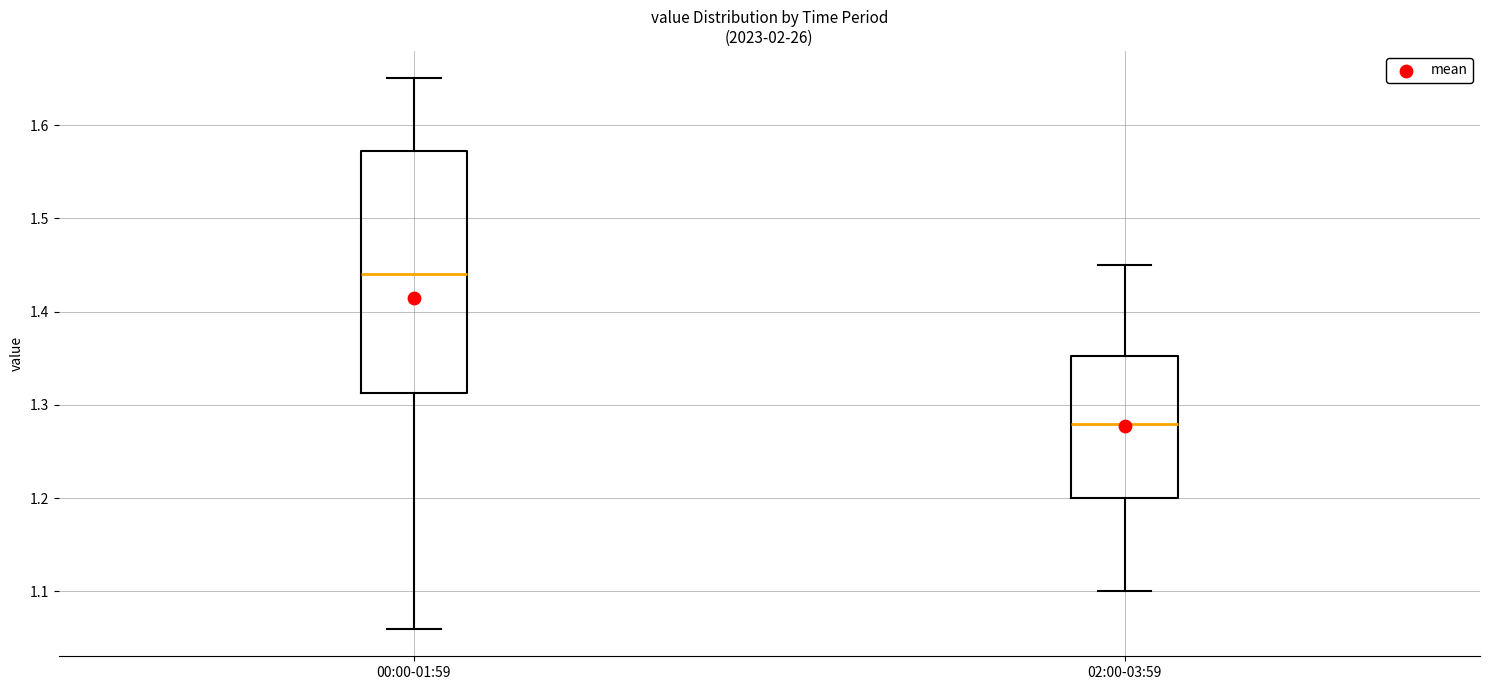

Reading left to right, read every box against the y-axis: the position of its median line, the range the box covers, and the ends of its whiskers. The values are not printed on the chart, so give them approximately, as read against the axis.

00:00-01:59: median 1.44, box 1.31 to 1.57, whiskers 1.06 to 1.65
02:00-03:59: median 1.28, box 1.20 to 1.35, whiskers 1.10 to 1.45